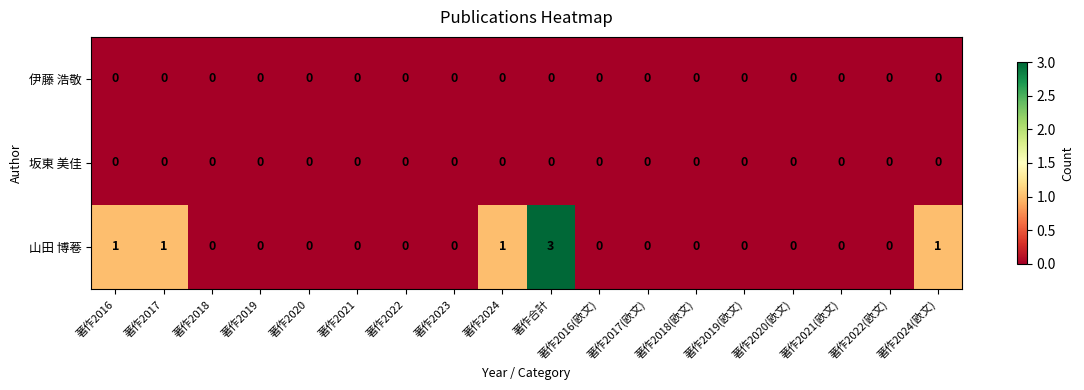

How many data points does each series have?

18